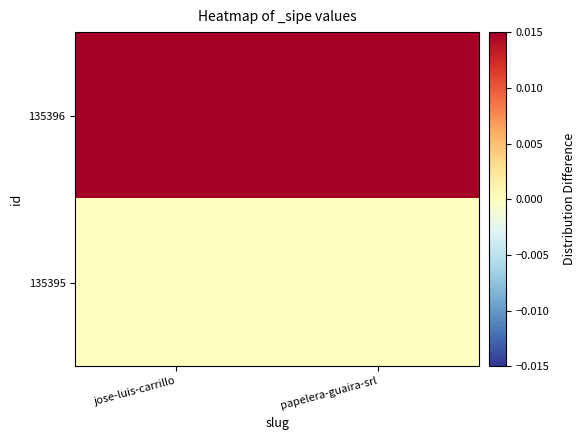

Rank the series by their average value, from highest to lowest.

135396, 135395